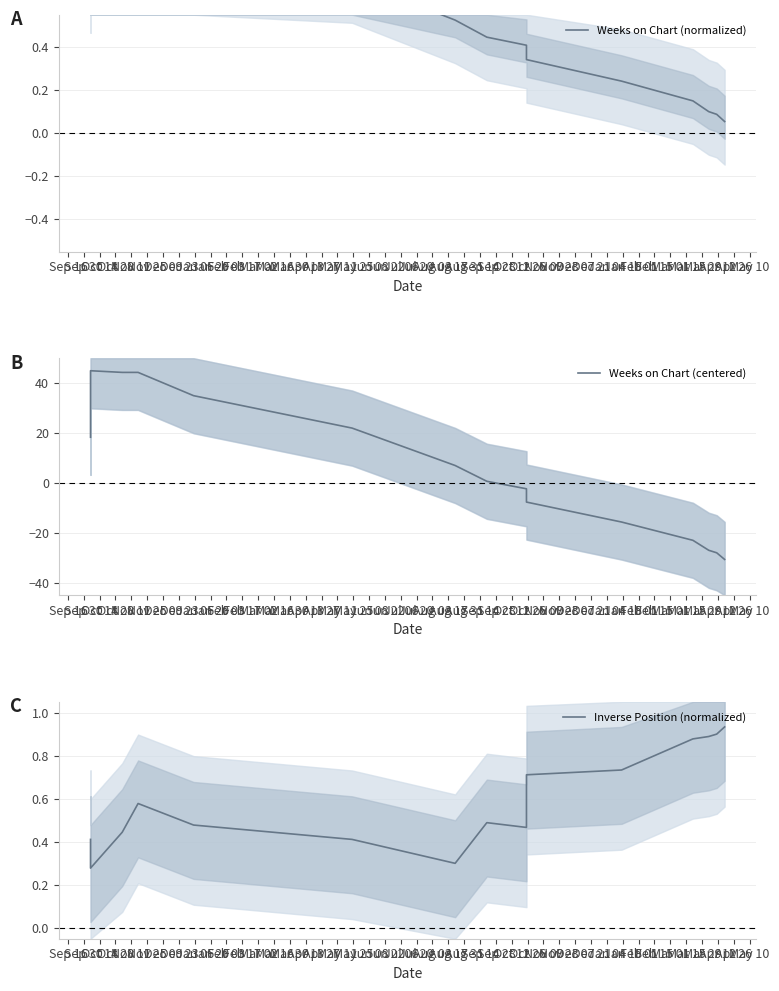

Count the number of data series in this chart.

3